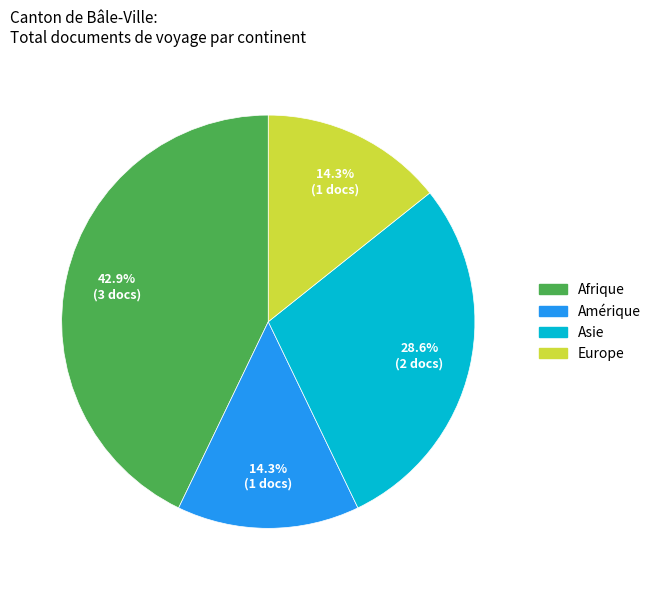

To the nearest percent, what is the difference between the largest and smallest slice percentages?

29%